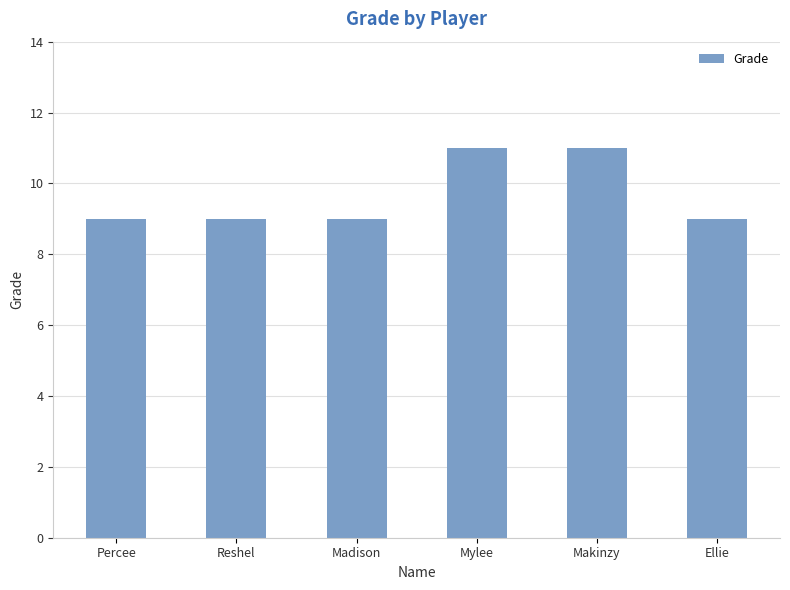

Does the chart contain stacked bars?

No